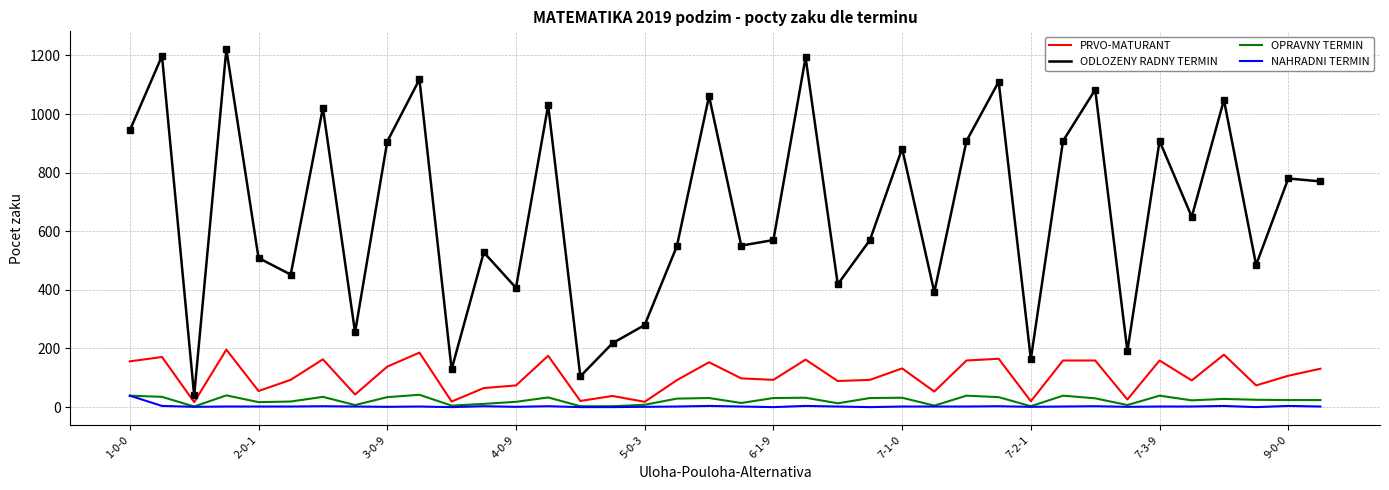

Which series has the largest range (max minus min)?

ODLOZENY RADNY TERMIN